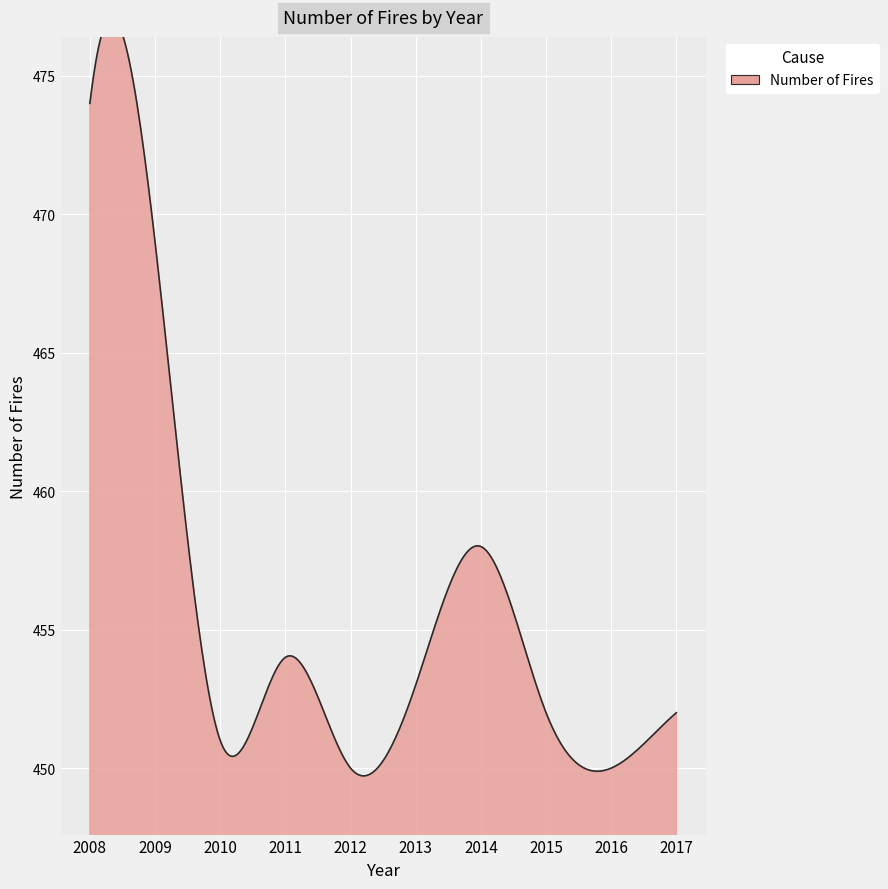

List the labels in order of value, smallest first.

2012, 2016, 2010, 2015, 2017, 2013, 2011, 2014, 2009, 2008